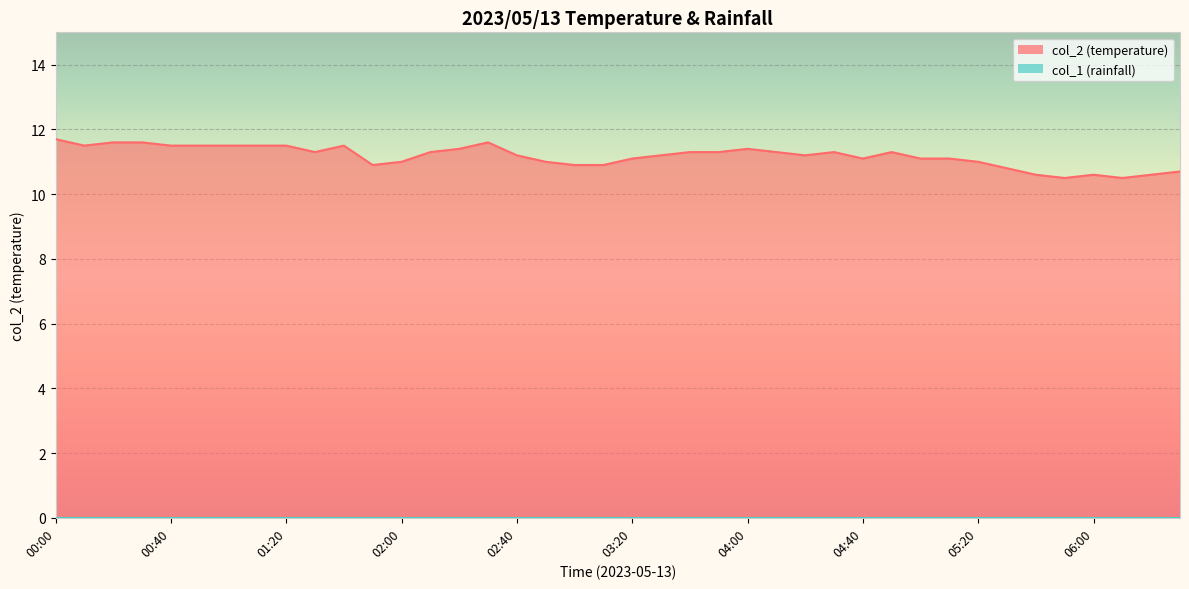

Approximately how many times larger is the value at 02:30 compared to 00:00?

1.0